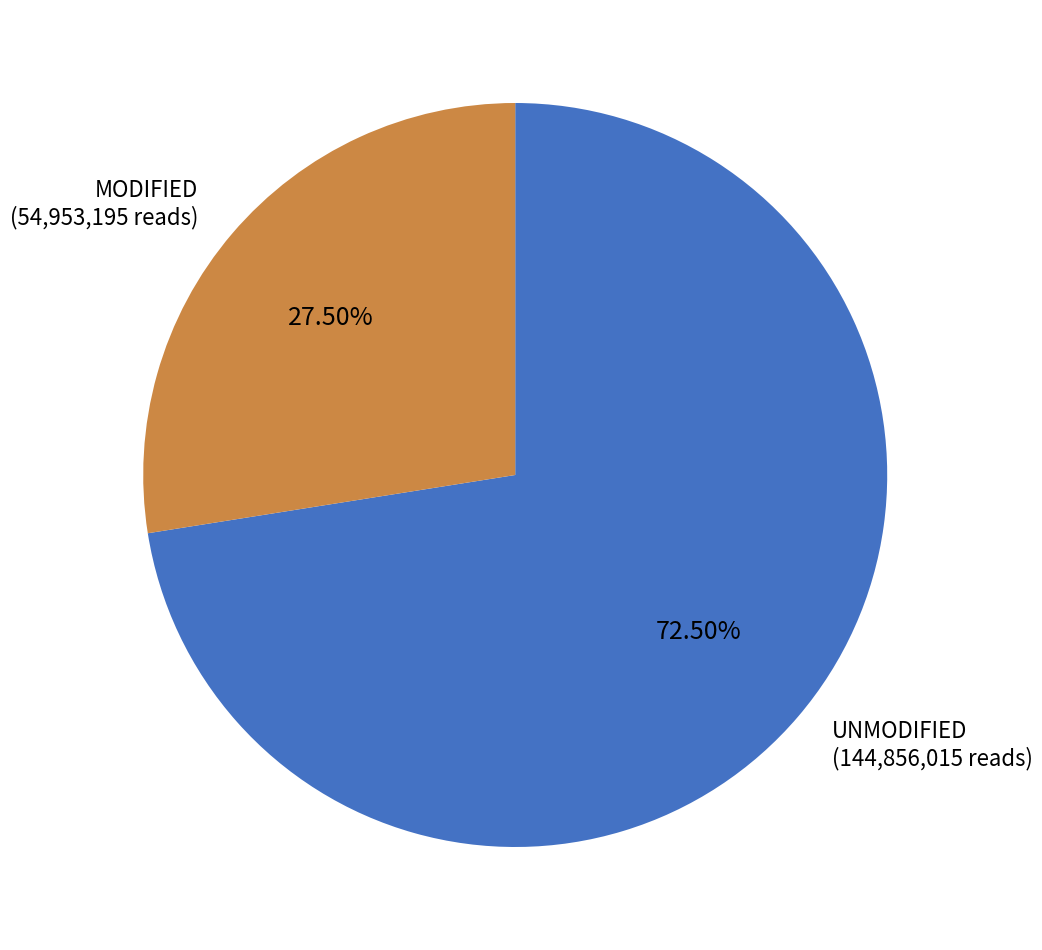

How many segments does this pie chart have?

2